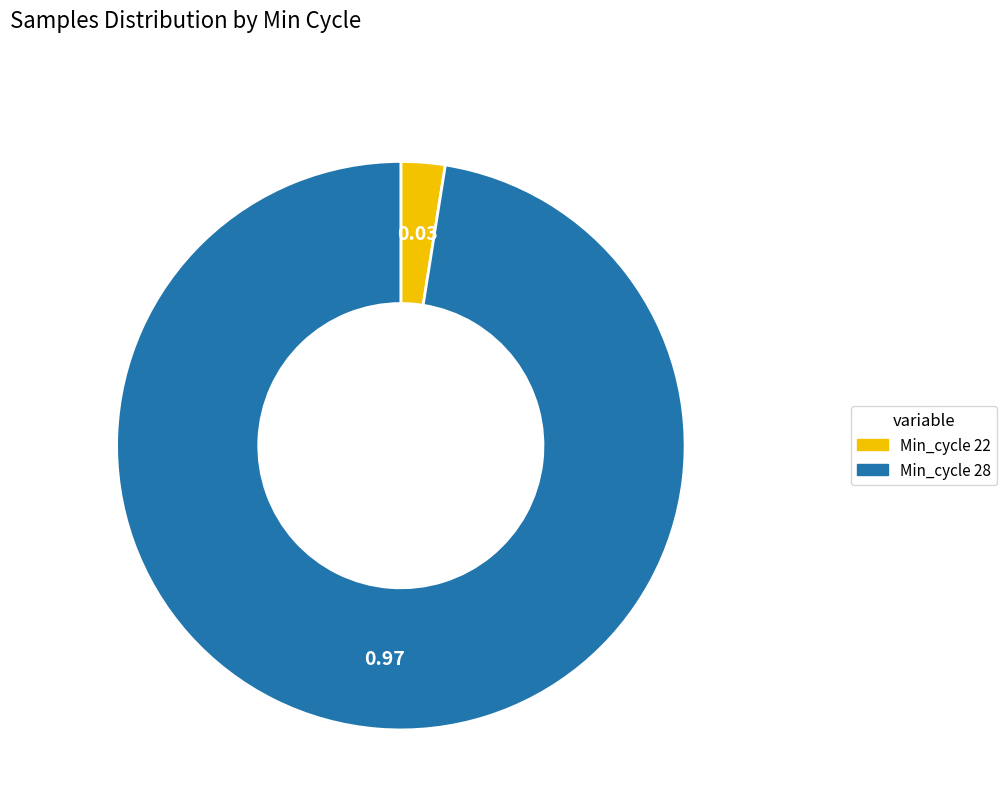

Count the number of slices in the pie.

2